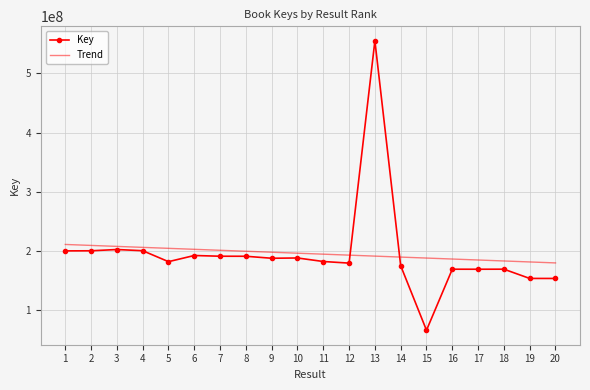

Rank the series by their maximum value, from highest to lowest.

Key, Trend